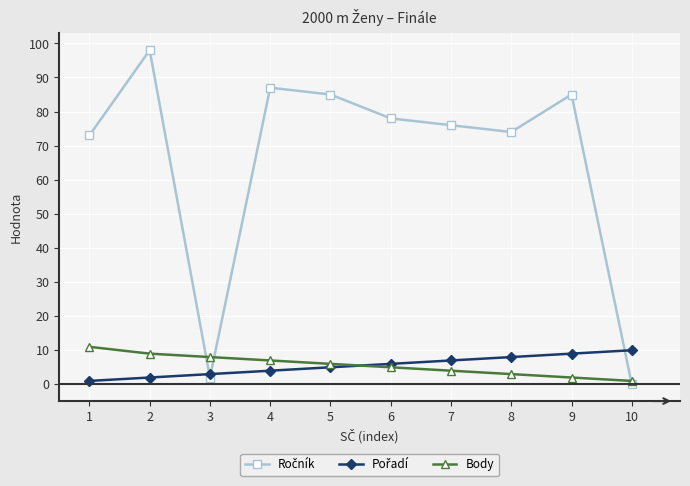

What is the greatest value displayed?

98